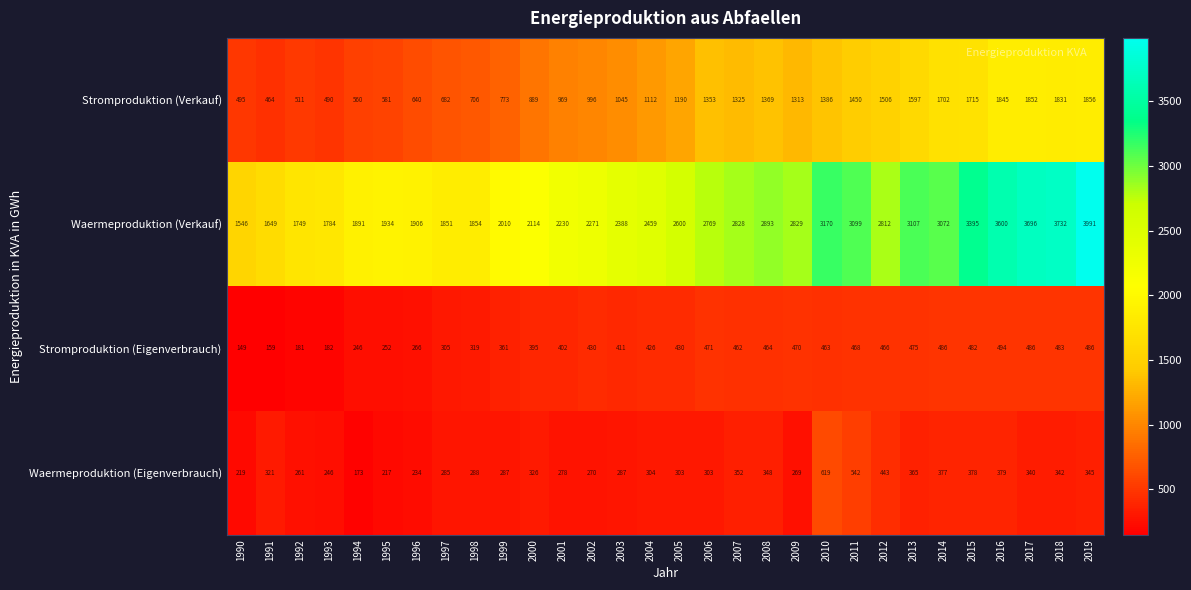

What is the smallest value displayed?

149